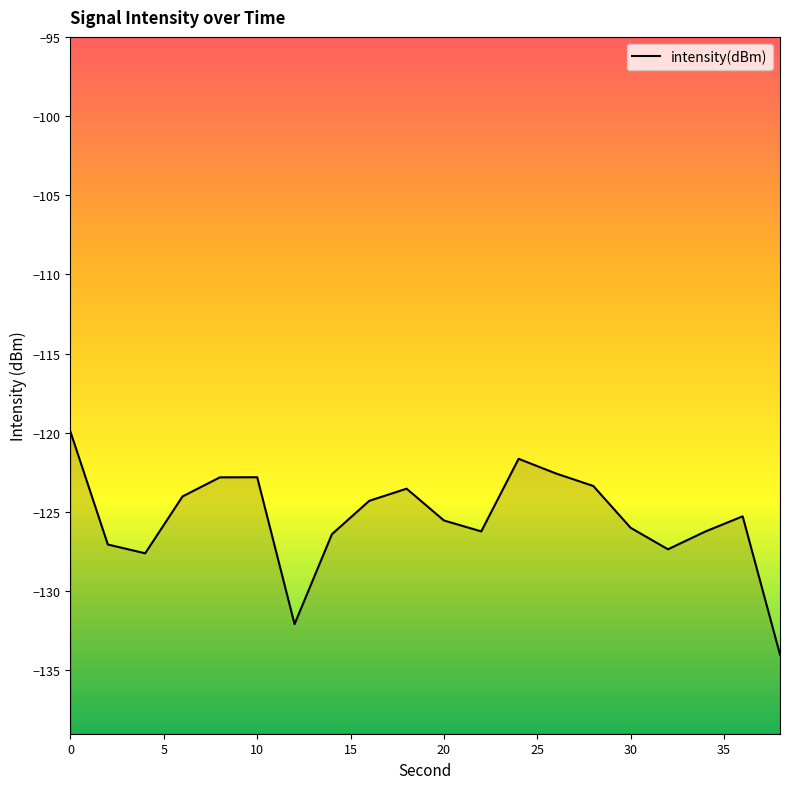

How many series are shown in this chart?

1